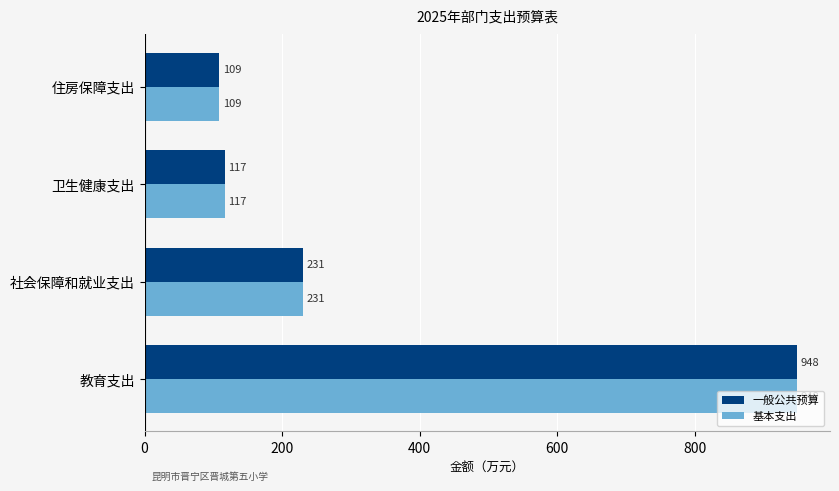

The 基本支出 series shows 334.7 at 社会保障和就业支出. True or false?

False